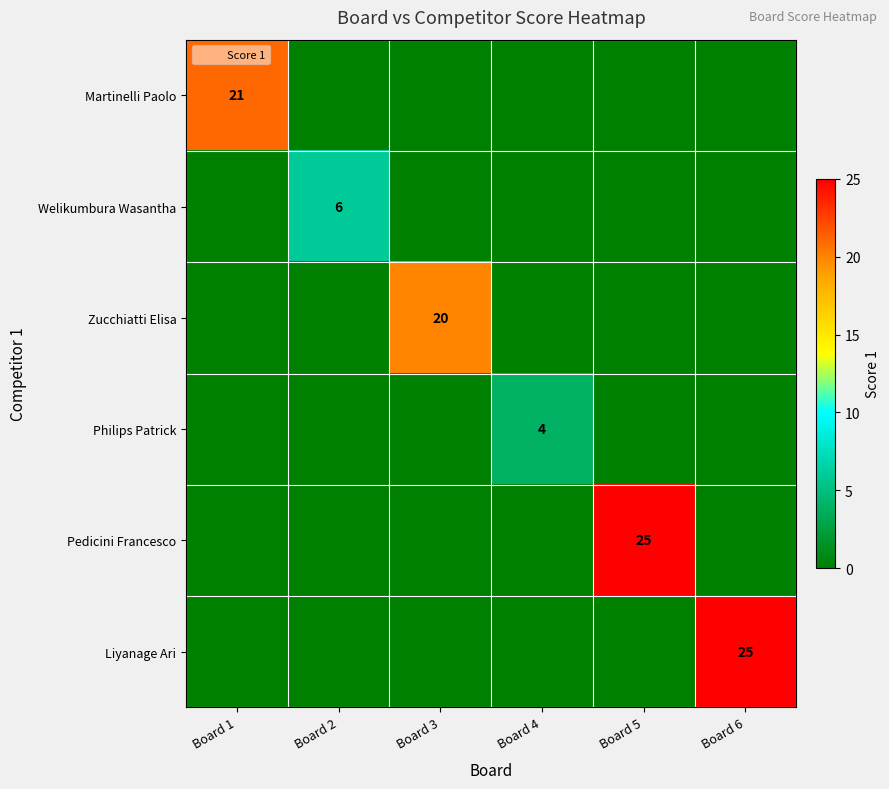

At which label does Martinelli Paolo reach its minimum?

Board 2